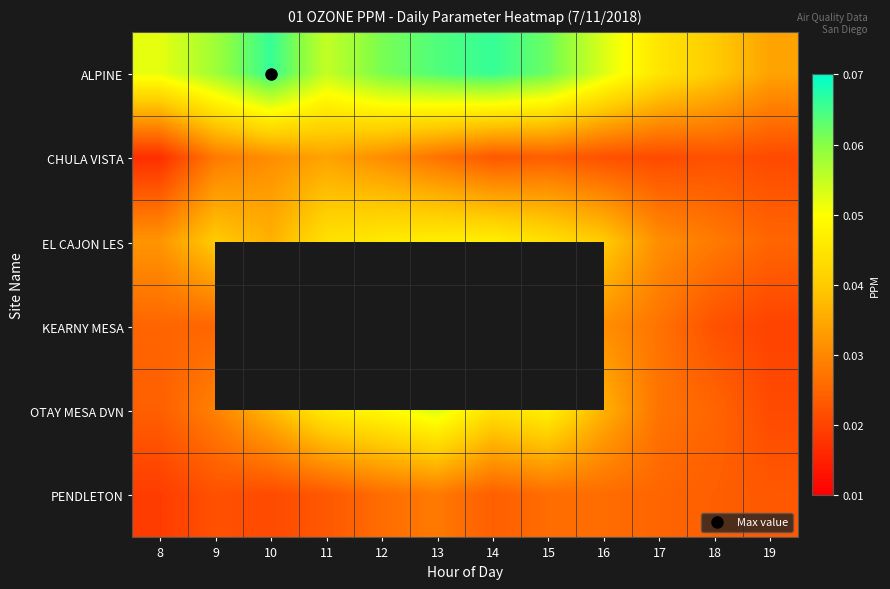

What is the sum of all ALPINE values?

0.7